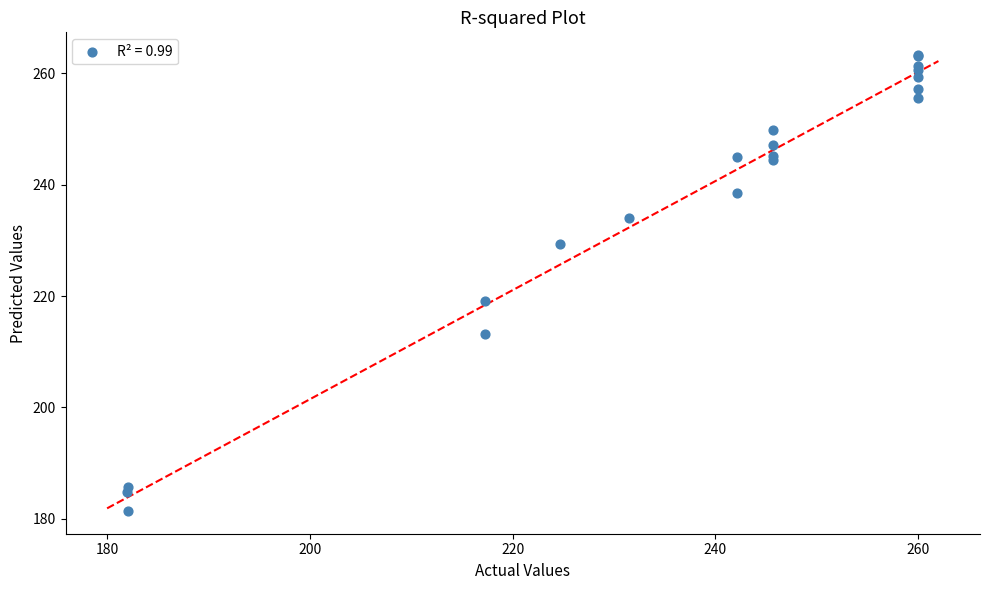

What Y value in the scatter plot is closest to 222?

219.2